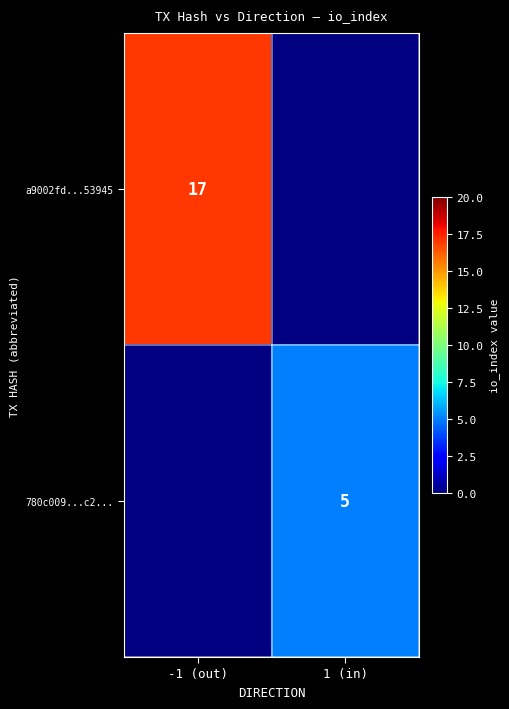

Is the value of a9002fd...53945 at -1 (out) greater than the value of 780c009...c2... at 1 (in)?

Yes